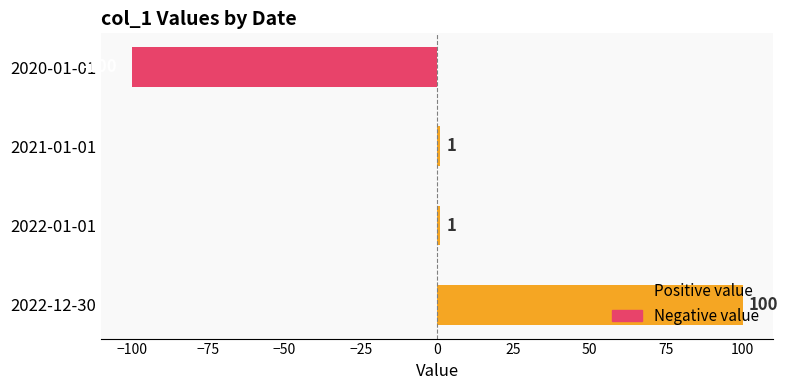

What is the label of the 1st bar from the bottom?

2022-12-30